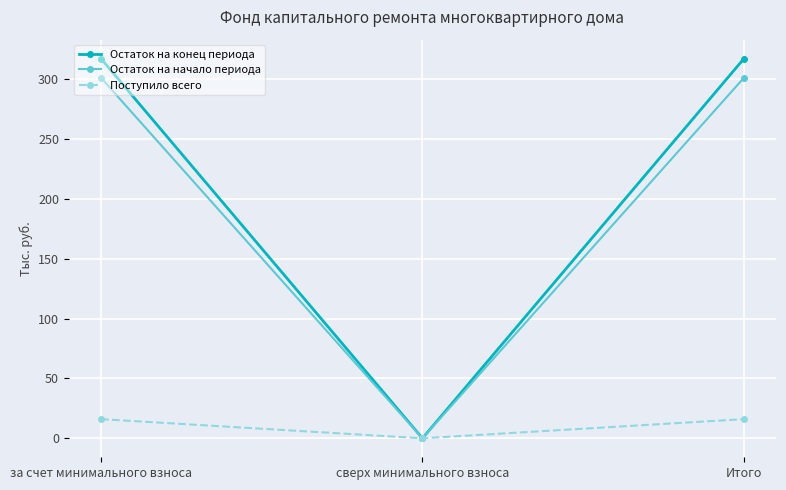

Is it true that Остаток на конец периода equals 317.2 at Итого?

True